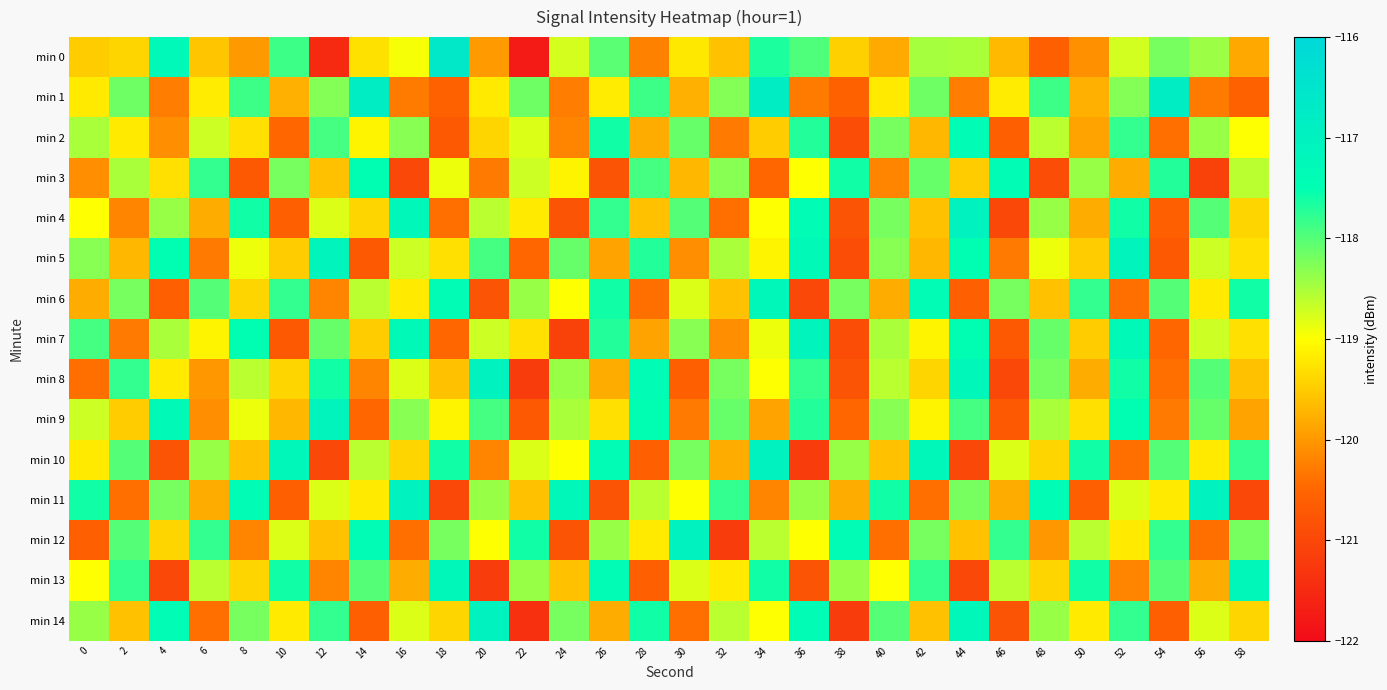

Reading left to right, extract all data points from this chart.

min 0: 0=-119.5	2=-119.4	4=-117.3	6=-119.6	8=-120.0	10=-117.9	12=-121.5	14=-119.3	16=-118.9	18=-116.6	20=-120.0	22=-121.8	24=-118.7	26=-118.0	28=-120.2	30=-119.2	32=-119.6	34=-117.7	36=-118.0	38=-119.5	40=-119.8	42=-118.5	44=-118.5	46=-119.7	48=-120.6	50=-120.1	52=-118.7	54=-118.2	56=-118.4	58=-119.8
min 1: 0=-119.2	2=-118.1	4=-120.3	6=-119.2	8=-117.9	10=-119.8	12=-118.3	14=-116.8	16=-120.3	18=-120.6	20=-119.2	22=-118.1	24=-120.3	26=-119.2	28=-117.9	30=-119.8	32=-118.3	34=-116.8	36=-120.3	38=-120.6	40=-119.2	42=-118.1	44=-120.3	46=-119.2	48=-117.9	50=-119.8	52=-118.3	54=-116.8	56=-120.3	58=-120.6
min 2: 0=-118.5	2=-119.2	4=-120.1	6=-118.7	8=-119.3	10=-120.5	12=-117.9	14=-119.1	16=-118.3	18=-120.7	20=-119.4	22=-118.8	24=-120.2	26=-117.6	28=-119.8	30=-118.1	32=-120.3	34=-119.5	36=-117.7	38=-120.9	40=-118.2	42=-119.7	44=-117.4	46=-120.6	48=-118.6	50=-119.9	52=-117.8	54=-120.4	56=-118.4	58=-119.0
min 3: 0=-120.1	2=-118.5	4=-119.3	6=-117.8	8=-120.7	10=-118.2	12=-119.6	14=-117.5	16=-121.0	18=-118.9	20=-120.3	22=-118.7	24=-119.1	26=-120.8	28=-117.9	30=-119.7	32=-118.3	34=-120.5	36=-119.0	38=-117.6	40=-120.2	42=-118.1	44=-119.5	46=-117.4	48=-120.9	50=-118.4	52=-119.8	54=-117.7	56=-121.1	58=-118.6
min 4: 0=-119.0	2=-120.2	4=-118.4	6=-119.8	8=-117.6	10=-120.6	12=-118.8	14=-119.4	16=-117.2	18=-120.4	20=-118.6	22=-119.2	24=-120.8	26=-117.8	28=-119.6	30=-118.0	32=-120.4	34=-119.0	36=-117.4	38=-120.8	40=-118.2	42=-119.6	44=-117.0	46=-121.0	48=-118.4	50=-119.8	52=-117.6	54=-120.6	56=-118.0	58=-119.4
min 5: 0=-118.3	2=-119.7	4=-117.5	6=-120.3	8=-118.9	10=-119.5	12=-117.1	14=-120.7	16=-118.7	18=-119.3	20=-117.9	22=-120.5	24=-118.1	26=-119.9	28=-117.7	30=-120.1	32=-118.5	34=-119.1	36=-117.3	38=-120.9	40=-118.3	42=-119.7	44=-117.5	46=-120.3	48=-118.9	50=-119.5	52=-117.1	54=-120.7	56=-118.7	58=-119.3
min 6: 0=-119.8	2=-118.2	4=-120.6	6=-118.0	8=-119.4	10=-117.8	12=-120.2	14=-118.6	16=-119.2	18=-117.4	20=-120.8	22=-118.4	24=-119.0	26=-117.6	28=-120.4	30=-118.8	32=-119.6	34=-117.2	36=-121.0	38=-118.2	40=-119.8	42=-117.4	44=-120.6	46=-118.2	48=-119.6	50=-117.8	52=-120.4	54=-118.0	56=-119.2	58=-117.6
min 7: 0=-117.9	2=-120.3	4=-118.5	6=-119.1	8=-117.5	10=-120.7	12=-118.1	14=-119.5	16=-117.3	18=-120.5	20=-118.7	22=-119.3	24=-121.1	26=-117.7	28=-119.9	30=-118.3	32=-120.1	34=-118.9	36=-117.1	38=-120.9	40=-118.5	42=-119.1	44=-117.5	46=-120.7	48=-118.1	50=-119.5	52=-117.3	54=-120.5	56=-118.7	58=-119.3
min 8: 0=-120.4	2=-117.8	4=-119.2	6=-120.0	8=-118.6	10=-119.4	12=-117.6	14=-120.2	16=-118.8	18=-119.6	20=-117.0	22=-121.2	24=-118.4	26=-119.8	28=-117.4	30=-120.6	32=-118.2	34=-119.0	36=-117.8	38=-120.8	40=-118.6	42=-119.4	44=-117.2	46=-121.0	48=-118.2	50=-119.8	52=-117.6	54=-120.4	56=-118.0	58=-119.6
min 9: 0=-118.7	2=-119.5	4=-117.3	6=-120.1	8=-118.9	10=-119.7	12=-117.1	14=-120.5	16=-118.3	18=-119.1	20=-117.9	22=-120.7	24=-118.5	26=-119.3	28=-117.5	30=-120.3	32=-118.1	34=-119.9	36=-117.7	38=-120.5	40=-118.3	42=-119.1	44=-117.9	46=-120.7	48=-118.5	50=-119.3	52=-117.5	54=-120.3	56=-118.1	58=-119.9
min 10: 0=-119.2	2=-118.0	4=-120.8	6=-118.4	8=-119.6	10=-117.2	12=-121.0	14=-118.6	16=-119.4	18=-117.6	20=-120.2	22=-118.8	24=-119.0	26=-117.4	28=-120.6	30=-118.2	32=-119.8	34=-117.0	36=-121.2	38=-118.4	40=-119.6	42=-117.2	44=-121.0	46=-118.8	48=-119.4	50=-117.6	52=-120.4	54=-118.0	56=-119.2	58=-117.8
min 11: 0=-117.6	2=-120.4	4=-118.2	6=-119.8	8=-117.4	10=-120.6	12=-118.8	14=-119.2	16=-117.0	18=-121.0	20=-118.4	22=-119.6	24=-117.2	26=-120.8	28=-118.6	30=-119.0	32=-117.8	34=-120.2	36=-118.4	38=-119.8	40=-117.6	42=-120.4	44=-118.2	46=-119.8	48=-117.4	50=-120.6	52=-118.8	54=-119.2	56=-117.0	58=-121.0
min 12: 0=-120.6	2=-118.0	4=-119.4	6=-117.8	8=-120.2	10=-118.8	12=-119.6	14=-117.4	16=-120.4	18=-118.2	20=-119.0	22=-117.6	24=-120.8	26=-118.4	28=-119.2	30=-117.0	32=-121.2	34=-118.6	36=-119.0	38=-117.4	40=-120.4	42=-118.2	44=-119.6	46=-117.8	48=-120.0	50=-118.6	52=-119.2	54=-117.8	56=-120.4	58=-118.2
min 13: 0=-119.0	2=-117.8	4=-121.0	6=-118.6	8=-119.4	10=-117.6	12=-120.2	14=-118.0	16=-119.8	18=-117.2	20=-121.2	22=-118.4	24=-119.6	26=-117.4	28=-120.6	30=-118.8	32=-119.2	34=-117.6	36=-120.8	38=-118.4	40=-119.0	42=-117.8	44=-121.0	46=-118.6	48=-119.4	50=-117.6	52=-120.2	54=-118.0	56=-119.8	58=-117.2
min 14: 0=-118.4	2=-119.6	4=-117.4	6=-120.4	8=-118.2	10=-119.2	12=-117.8	14=-120.6	16=-118.8	18=-119.4	20=-117.0	22=-121.4	24=-118.2	26=-119.8	28=-117.6	30=-120.4	32=-118.6	34=-119.0	36=-117.4	38=-121.2	40=-118.0	42=-119.6	44=-117.2	46=-120.8	48=-118.4	50=-119.2	52=-117.8	54=-120.6	56=-118.8	58=-119.4